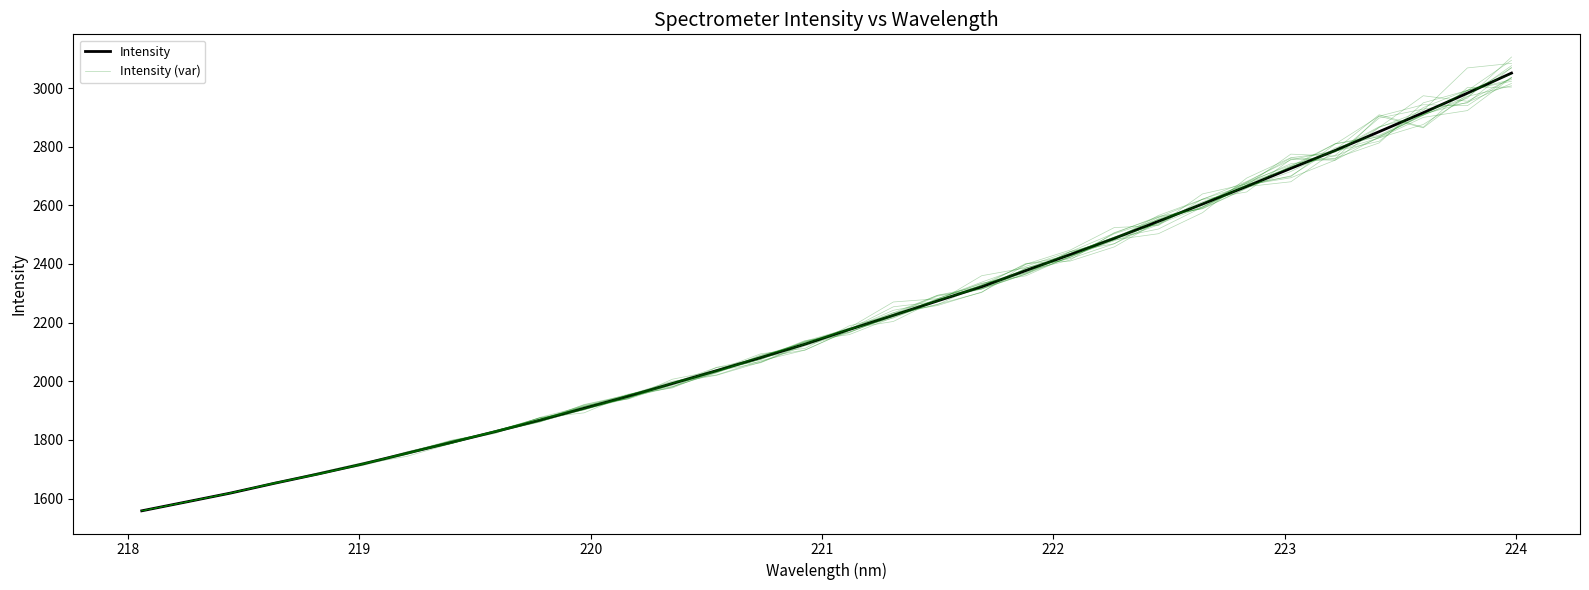

Is this an area chart (filled region under the line)?

No